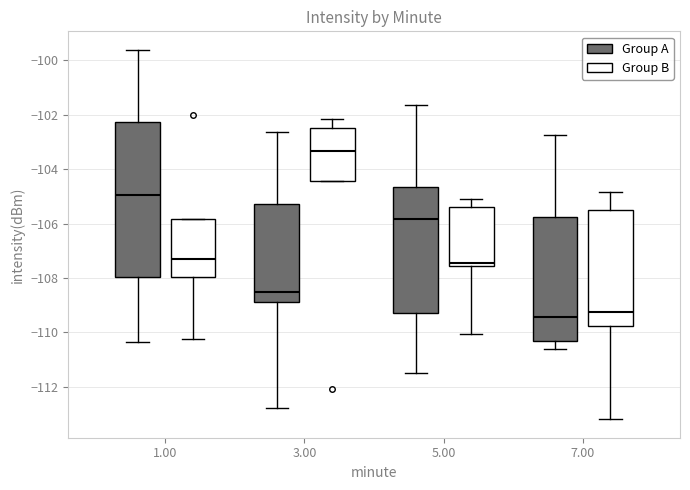

Which box is the tallest, from its lower edge to its upper edge?

1.00 (Group A)